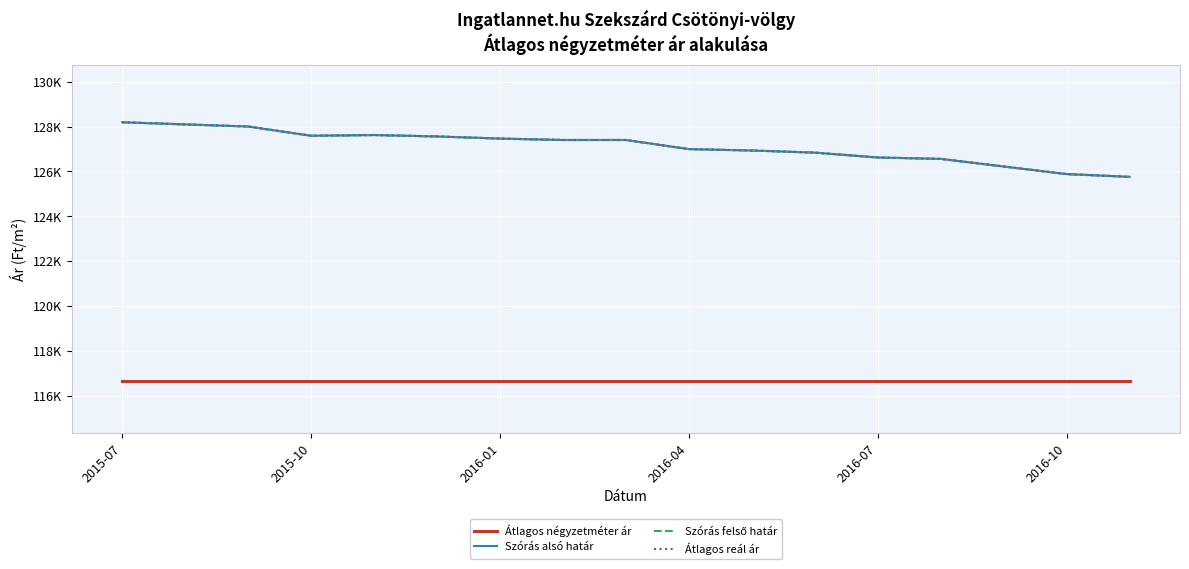

True or false: Szórás felső határ and Átlagos reál ár cross at least once.

False